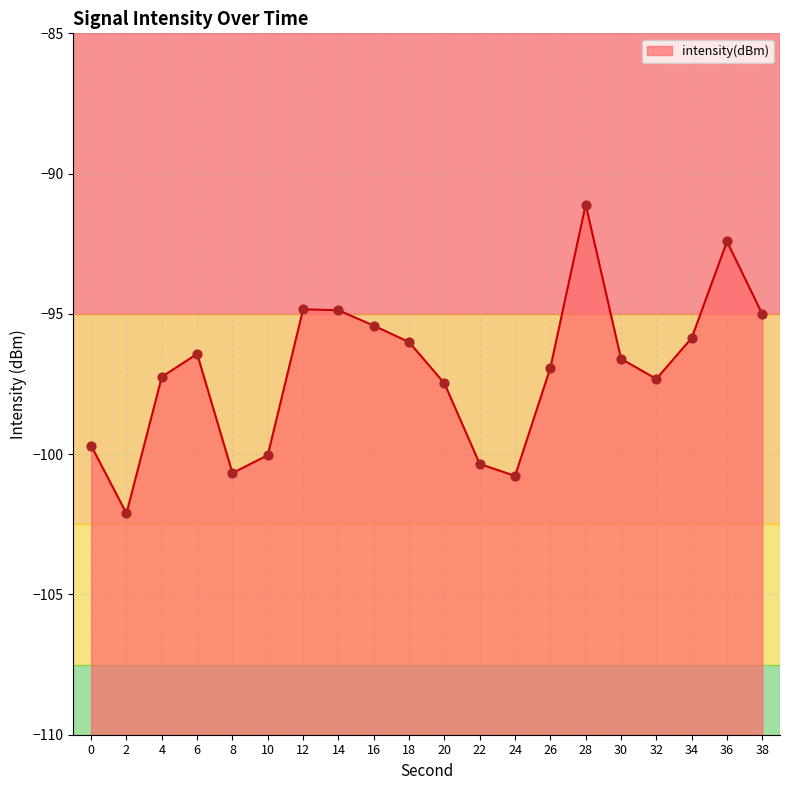

Between 28 and 26, which is larger?

28